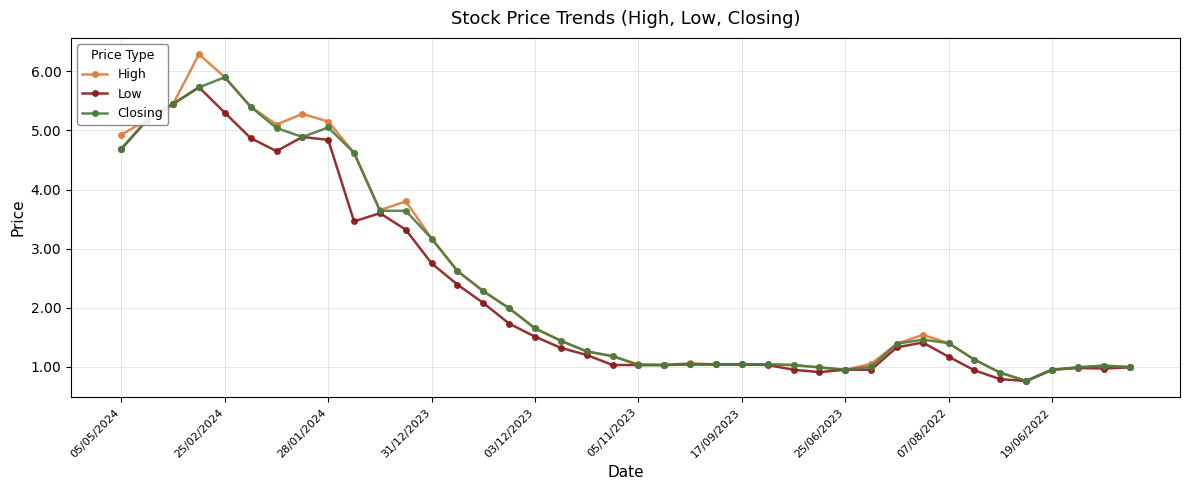

At how many categories does at least one series exceed 3?

13